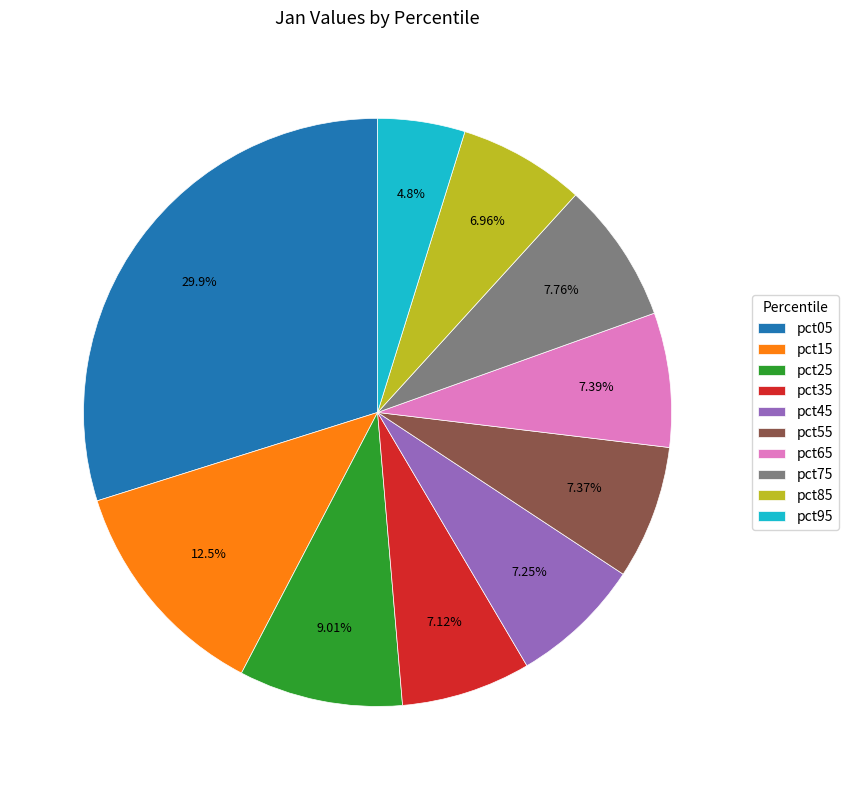

Count the number of slices in the pie.

10